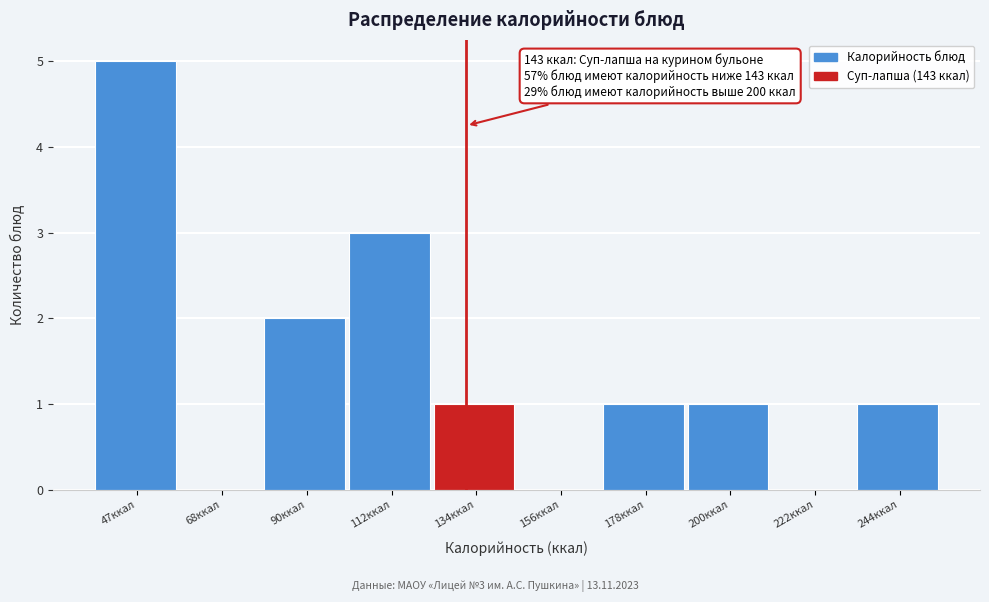

Reading left to right, list all the values displayed in this chart.

47ккал=5	68ккал=0	90ккал=2	112ккал=3	134ккал=1	156ккал=0	178ккал=1	200ккал=1	222ккал=0	244ккал=1